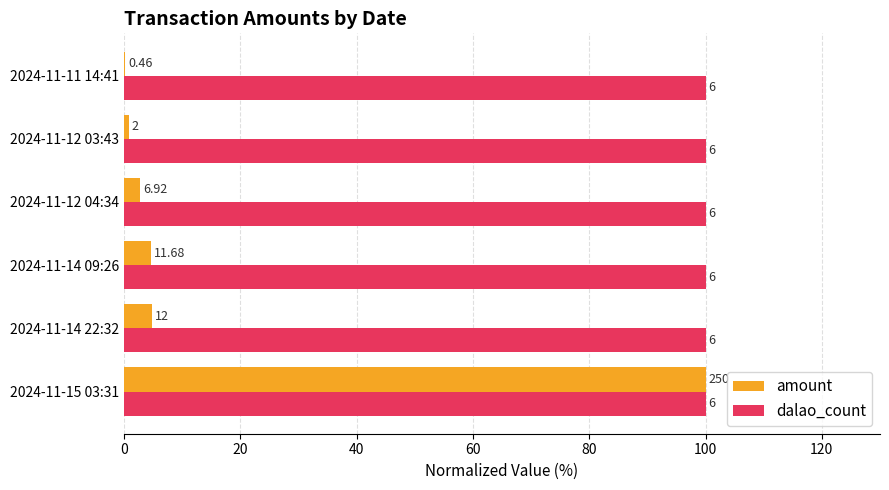

What are all the series names shown in the legend?

amount, dalao_count